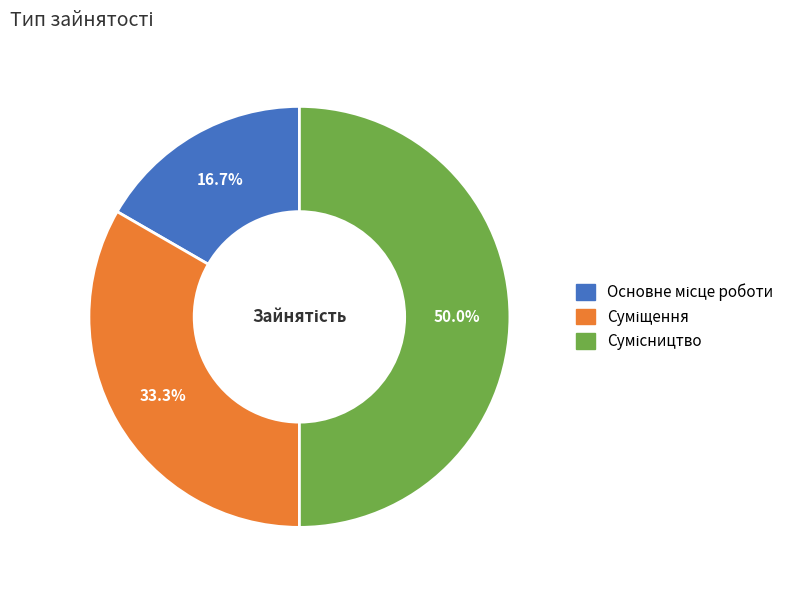

True or false: Сумісництво accounts for 36% of the total.

False